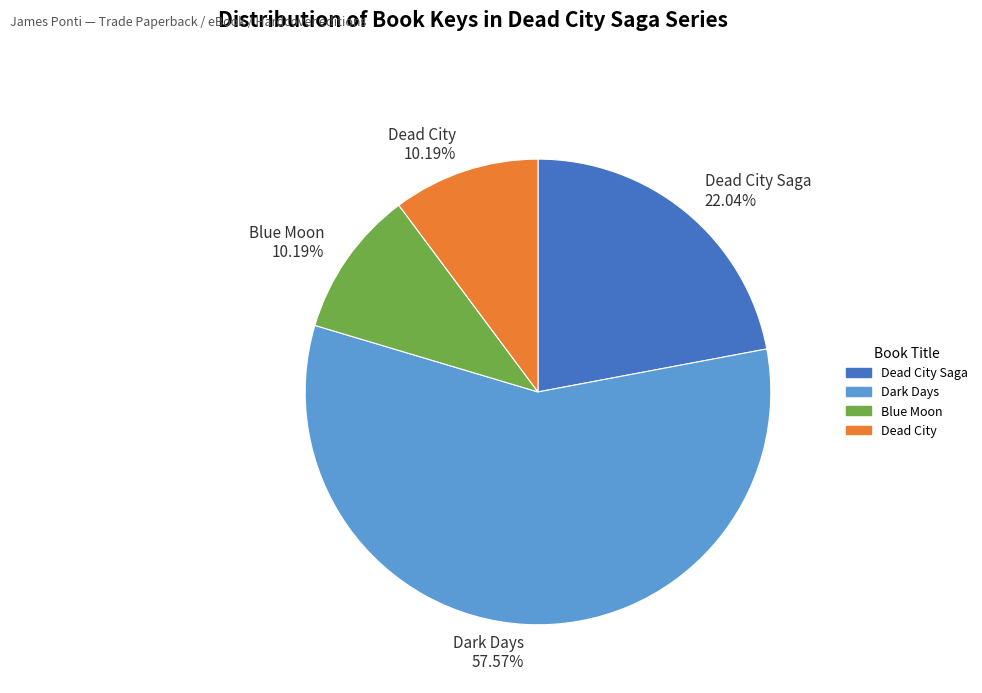

To the nearest percent, what is the average slice percentage?

25%